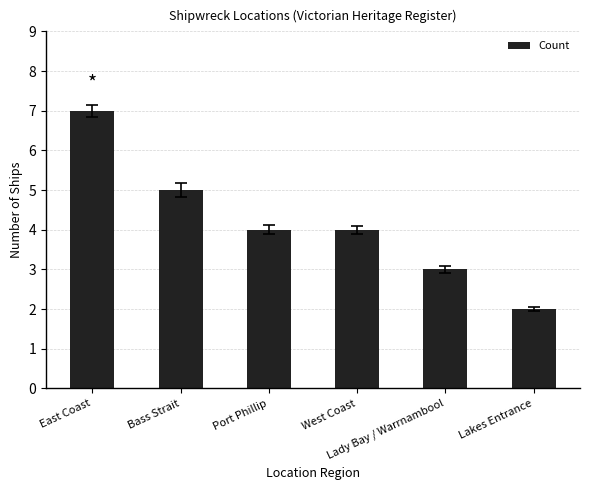

Reading left to right, list all the values displayed in this chart.

East Coast=7	Bass Strait=5	Port Phillip=4	West Coast=4	Lady Bay / Warrnambool=3	Lakes Entrance=2